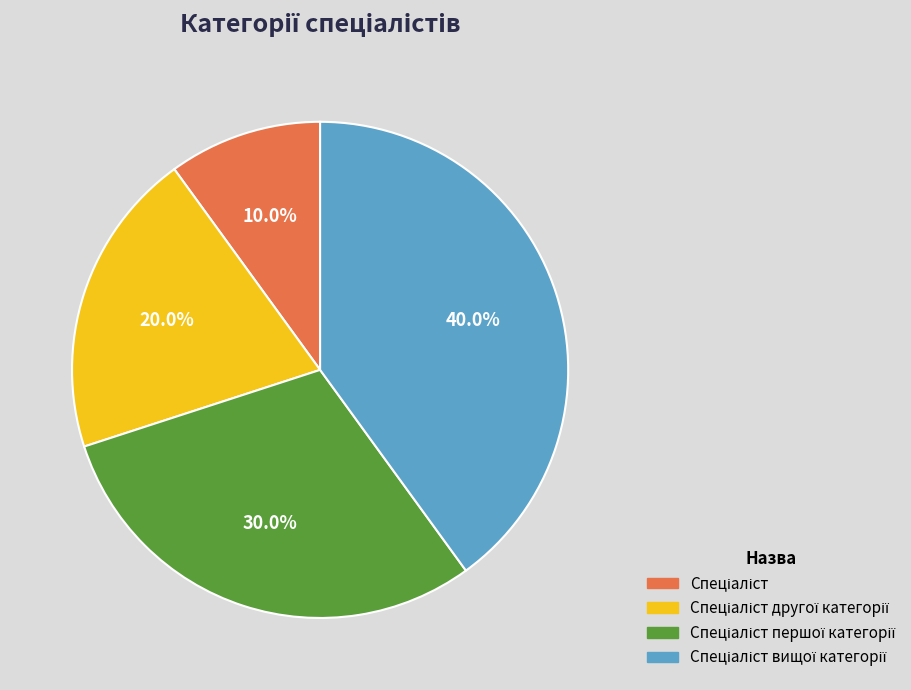

Does any single category account for the majority?

No